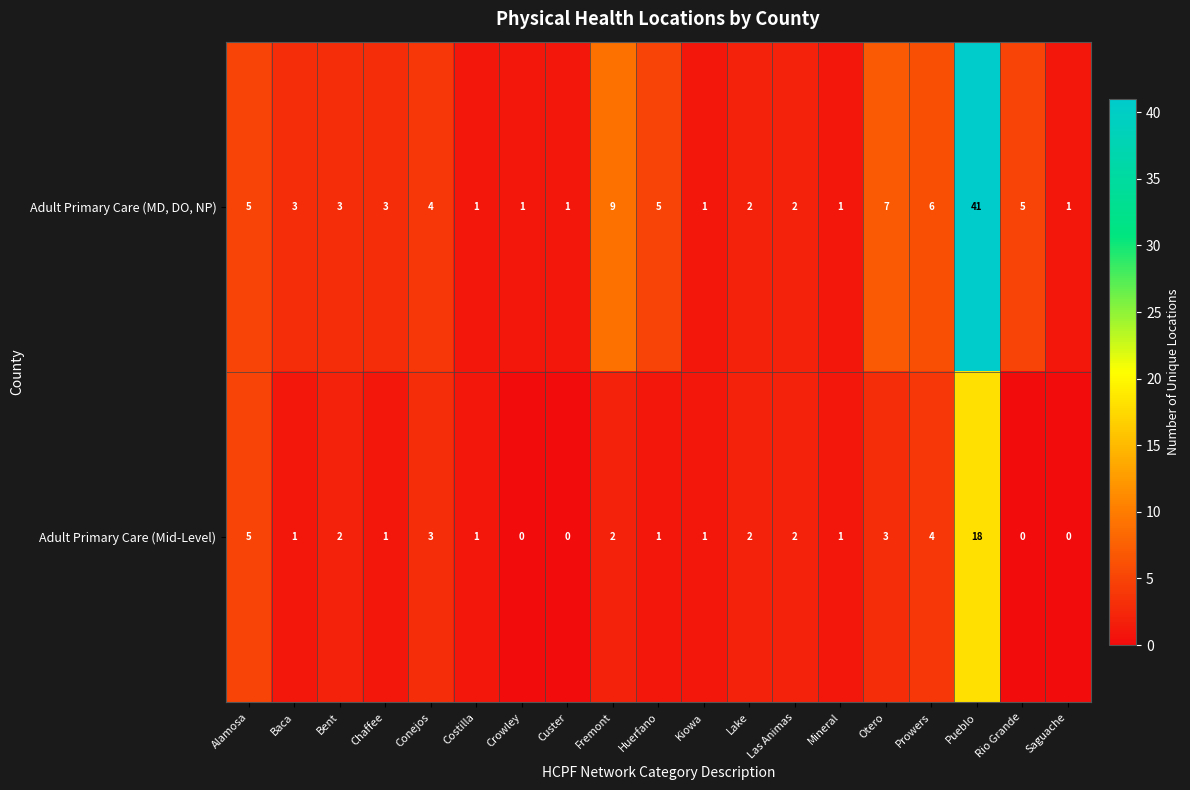

List the series in order of their peak value, lowest first.

Adult Primary Care (Mid-Level), Adult Primary Care (MD, DO, NP)